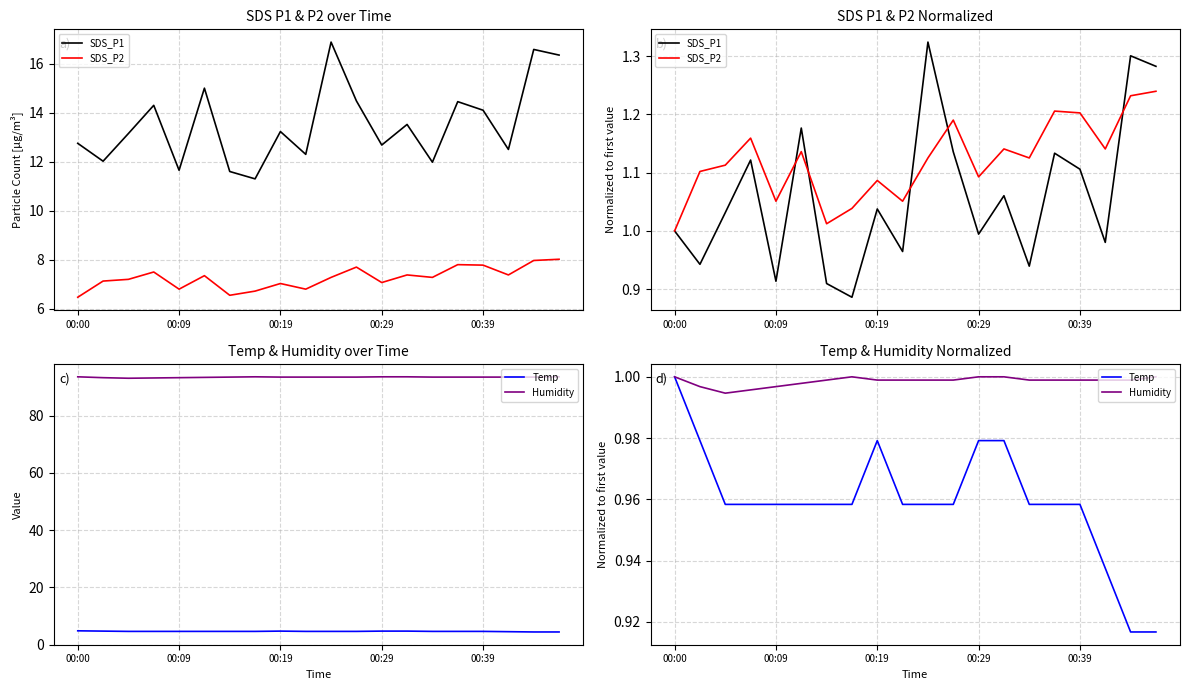

Reading right to left, what are all the values shown in this chart?

SDS_P1: 1.3	1.3	1.0	1.1	1.1	0.9	1.1	1.0	1.1	1.3	1.0	1.0	0.9	0.9	1.2	0.9	1.1	1.0	0.9	1.0
SDS_P2: 1.2	1.2	1.1	1.2	1.2	1.1	1.1	1.1	1.2	1.1	1.1	1.1	1.0	1.0	1.1	1.1	1.2	1.1	1.1	1.0
Temp: 0.9	0.9	0.9	1.0	1.0	1.0	1.0	1.0	1.0	1.0	1.0	1.0	1.0	1.0	1.0	1.0	1.0	1.0	1.0	1.0
Humidity: 1.0	1.0	1.0	1.0	1.0	1.0	1.0	1.0	1.0	1.0	1.0	1.0	1.0	1.0	1.0	1.0	1.0	1.0	1.0	1.0